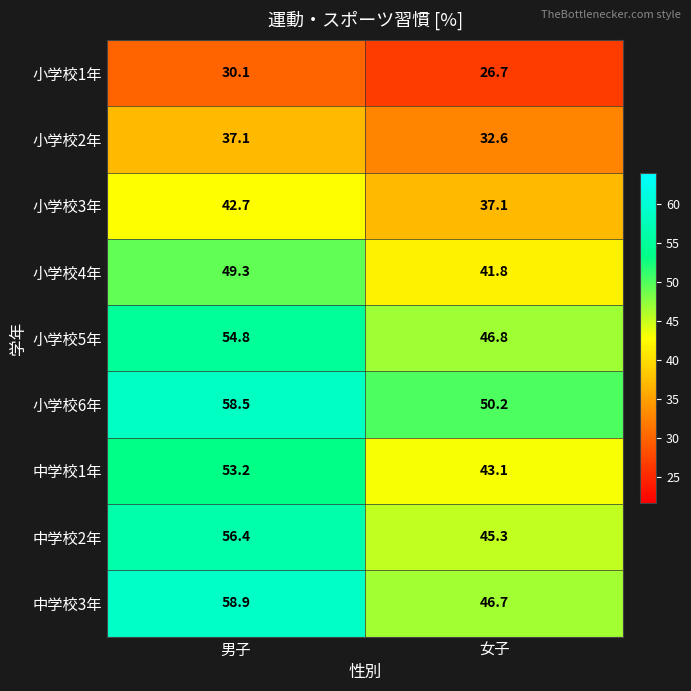

At which label is 中学校3年 closest to 52?

女子